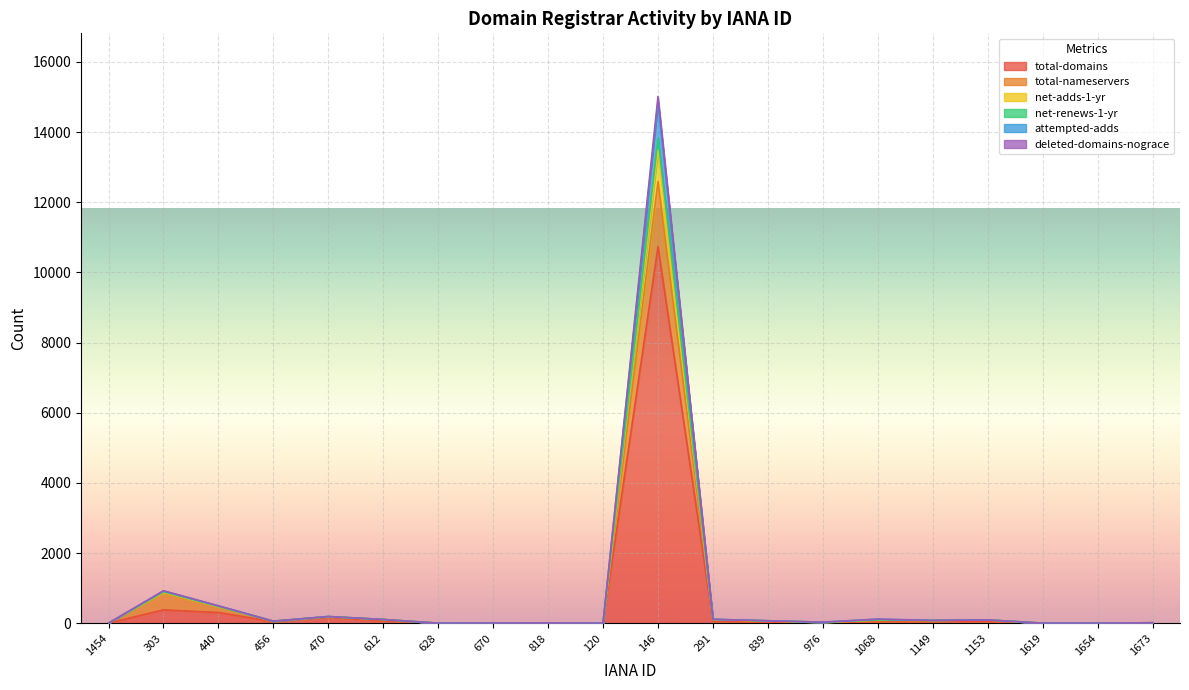

What is the average value of the total-domains series?

598